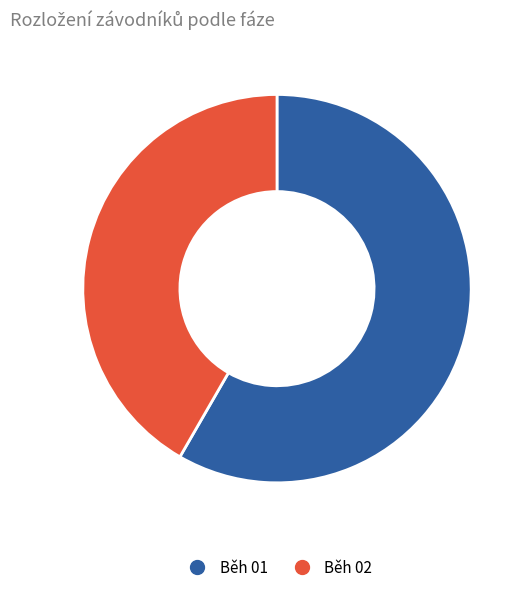

Which slice is the smallest?

Běh 02